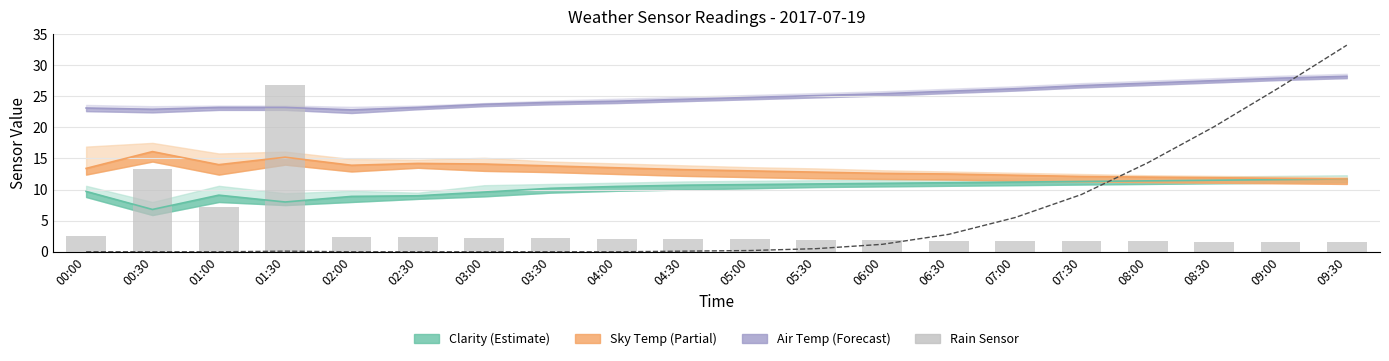

Is it true that Rain Sensor equals 1.2 at 05:30?

False